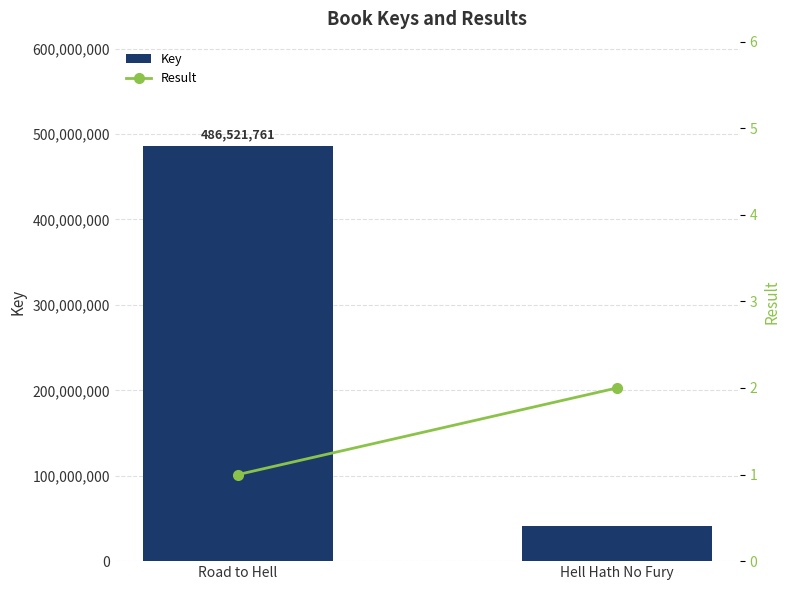

Reading right to left, list all the values displayed in this chart.

Key: 41344212	486521761
Result: 2	1